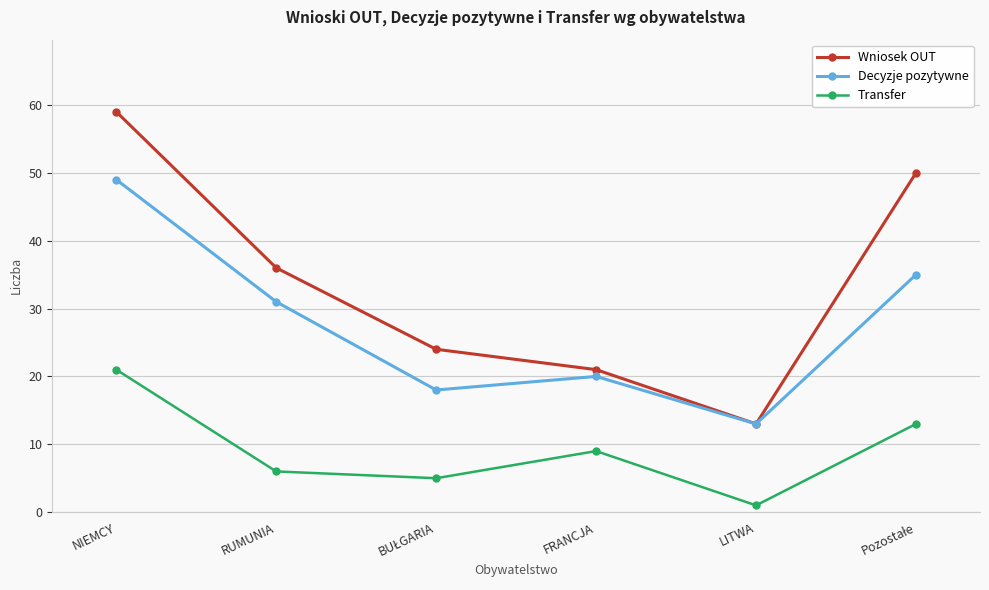

What are all the series names shown in the legend?

Wniosek OUT, Decyzje pozytywne, Transfer